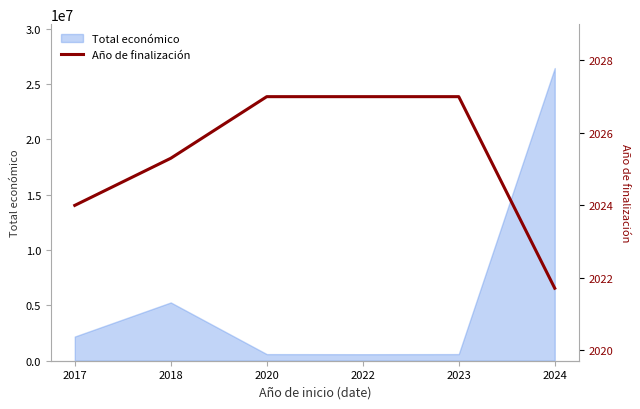

The chart shows a value of 3453.3 at 2022. True or false?

False